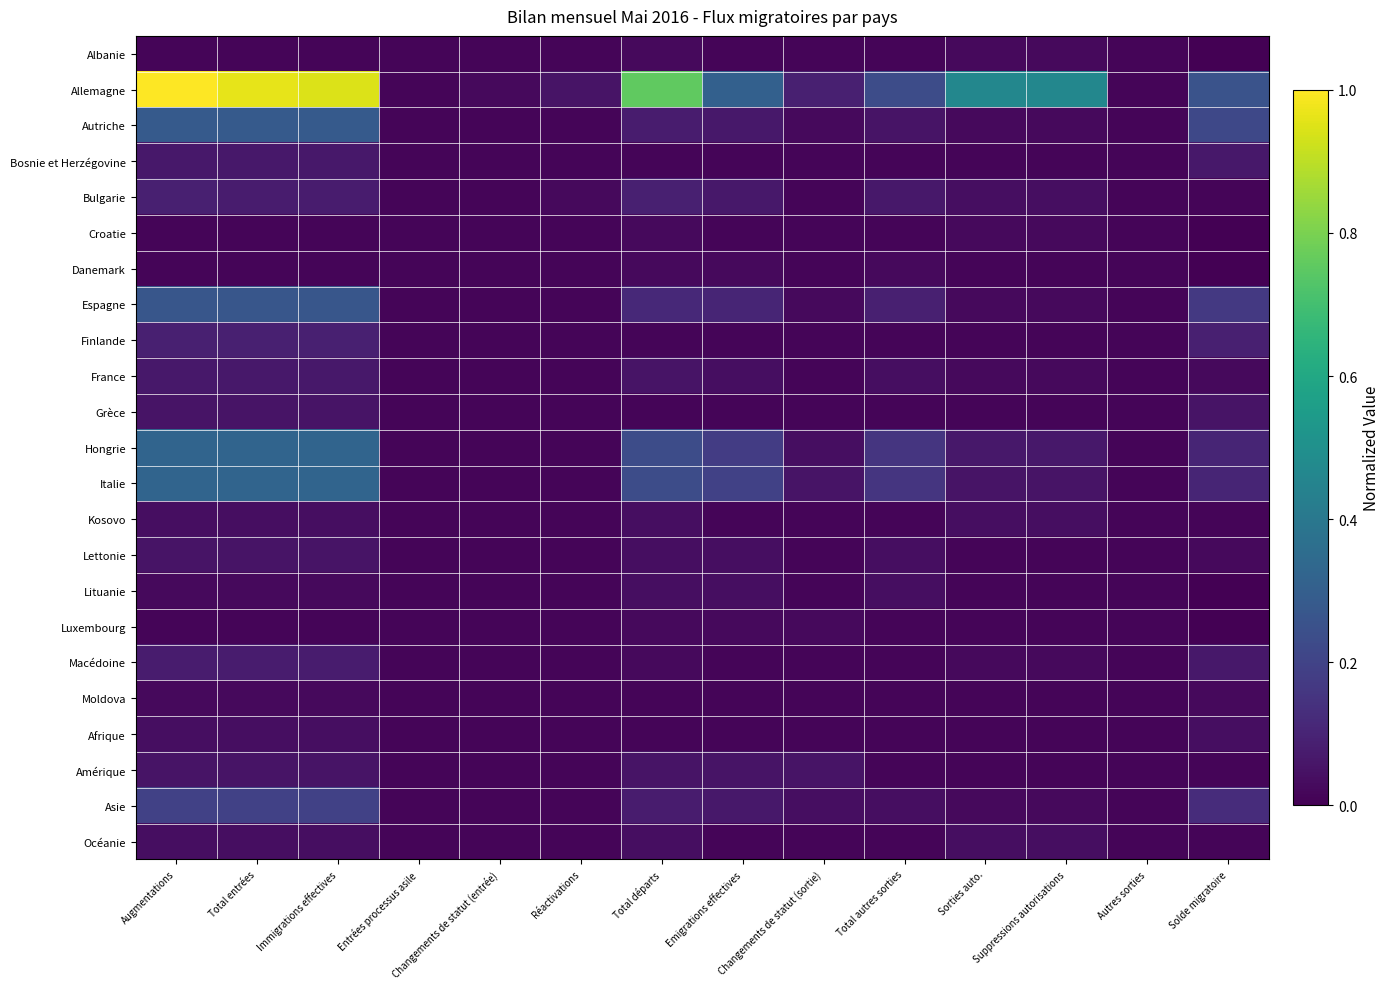

Reading left to right, list all the values displayed in this chart.

Albanie: Augmentations=0.0	Total entrées=0.0	Immigrations effectives=0.0	Entrées processus asile=0.0	Changements de statut (entrée)=0.0	Réactivations=0.0	Total départs=0.0	Emigrations effectives=0.0	Changements de statut (sortie)=0.0	Total autres sorties=0.0	Sorties auto.=0.0	Suppressions autorisations=0.0	Autres sorties=0.0	Solde migratoire=0.0
Allemagne: Augmentations=1.0	Total entrées=1.0	Immigrations effectives=0.9	Entrées processus asile=0.0	Changements de statut (entrée)=0.0	Réactivations=0.1	Total départs=0.8	Emigrations effectives=0.3	Changements de statut (sortie)=0.1	Total autres sorties=0.2	Sorties auto.=0.5	Suppressions autorisations=0.5	Autres sorties=0.0	Solde migratoire=0.3
Autriche: Augmentations=0.3	Total entrées=0.3	Immigrations effectives=0.3	Entrées processus asile=0.0	Changements de statut (entrée)=0.0	Réactivations=0.0	Total départs=0.1	Emigrations effectives=0.1	Changements de statut (sortie)=0.0	Total autres sorties=0.1	Sorties auto.=0.0	Suppressions autorisations=0.0	Autres sorties=0.0	Solde migratoire=0.2
Bosnie et Herzégovine: Augmentations=0.1	Total entrées=0.1	Immigrations effectives=0.1	Entrées processus asile=0.0	Changements de statut (entrée)=0.0	Réactivations=0.0	Total départs=0.0	Emigrations effectives=0.0	Changements de statut (sortie)=0.0	Total autres sorties=0.0	Sorties auto.=0.0	Suppressions autorisations=0.0	Autres sorties=0.0	Solde migratoire=0.1
Bulgarie: Augmentations=0.1	Total entrées=0.1	Immigrations effectives=0.1	Entrées processus asile=0.0	Changements de statut (entrée)=0.0	Réactivations=0.0	Total départs=0.1	Emigrations effectives=0.1	Changements de statut (sortie)=0.0	Total autres sorties=0.1	Sorties auto.=0.0	Suppressions autorisations=0.0	Autres sorties=0.0	Solde migratoire=0.0
Croatie: Augmentations=0.0	Total entrées=0.0	Immigrations effectives=0.0	Entrées processus asile=0.0	Changements de statut (entrée)=0.0	Réactivations=0.0	Total départs=0.0	Emigrations effectives=0.0	Changements de statut (sortie)=0.0	Total autres sorties=0.0	Sorties auto.=0.0	Suppressions autorisations=0.0	Autres sorties=0.0	Solde migratoire=0.0
Danemark: Augmentations=0.0	Total entrées=0.0	Immigrations effectives=0.0	Entrées processus asile=0.0	Changements de statut (entrée)=0.0	Réactivations=0.0	Total départs=0.0	Emigrations effectives=0.0	Changements de statut (sortie)=0.0	Total autres sorties=0.0	Sorties auto.=0.0	Suppressions autorisations=0.0	Autres sorties=0.0	Solde migratoire=0.0
Espagne: Augmentations=0.3	Total entrées=0.3	Immigrations effectives=0.3	Entrées processus asile=0.0	Changements de statut (entrée)=0.0	Réactivations=0.0	Total départs=0.1	Emigrations effectives=0.1	Changements de statut (sortie)=0.0	Total autres sorties=0.1	Sorties auto.=0.0	Suppressions autorisations=0.0	Autres sorties=0.0	Solde migratoire=0.2
Finlande: Augmentations=0.1	Total entrées=0.1	Immigrations effectives=0.1	Entrées processus asile=0.0	Changements de statut (entrée)=0.0	Réactivations=0.0	Total départs=0.0	Emigrations effectives=0.0	Changements de statut (sortie)=0.0	Total autres sorties=0.0	Sorties auto.=0.0	Suppressions autorisations=0.0	Autres sorties=0.0	Solde migratoire=0.1
France: Augmentations=0.1	Total entrées=0.1	Immigrations effectives=0.1	Entrées processus asile=0.0	Changements de statut (entrée)=0.0	Réactivations=0.0	Total départs=0.1	Emigrations effectives=0.0	Changements de statut (sortie)=0.0	Total autres sorties=0.0	Sorties auto.=0.0	Suppressions autorisations=0.0	Autres sorties=0.0	Solde migratoire=0.0
Grèce: Augmentations=0.1	Total entrées=0.1	Immigrations effectives=0.1	Entrées processus asile=0.0	Changements de statut (entrée)=0.0	Réactivations=0.0	Total départs=0.0	Emigrations effectives=0.0	Changements de statut (sortie)=0.0	Total autres sorties=0.0	Sorties auto.=0.0	Suppressions autorisations=0.0	Autres sorties=0.0	Solde migratoire=0.1
Hongrie: Augmentations=0.3	Total entrées=0.3	Immigrations effectives=0.3	Entrées processus asile=0.0	Changements de statut (entrée)=0.0	Réactivations=0.0	Total départs=0.2	Emigrations effectives=0.2	Changements de statut (sortie)=0.0	Total autres sorties=0.2	Sorties auto.=0.1	Suppressions autorisations=0.1	Autres sorties=0.0	Solde migratoire=0.1
Italie: Augmentations=0.3	Total entrées=0.3	Immigrations effectives=0.3	Entrées processus asile=0.0	Changements de statut (entrée)=0.0	Réactivations=0.0	Total départs=0.2	Emigrations effectives=0.2	Changements de statut (sortie)=0.1	Total autres sorties=0.2	Sorties auto.=0.1	Suppressions autorisations=0.1	Autres sorties=0.0	Solde migratoire=0.1
Kosovo: Augmentations=0.0	Total entrées=0.0	Immigrations effectives=0.0	Entrées processus asile=0.0	Changements de statut (entrée)=0.0	Réactivations=0.0	Total départs=0.0	Emigrations effectives=0.0	Changements de statut (sortie)=0.0	Total autres sorties=0.0	Sorties auto.=0.0	Suppressions autorisations=0.0	Autres sorties=0.0	Solde migratoire=0.0
Lettonie: Augmentations=0.1	Total entrées=0.1	Immigrations effectives=0.1	Entrées processus asile=0.0	Changements de statut (entrée)=0.0	Réactivations=0.0	Total départs=0.0	Emigrations effectives=0.0	Changements de statut (sortie)=0.0	Total autres sorties=0.0	Sorties auto.=0.0	Suppressions autorisations=0.0	Autres sorties=0.0	Solde migratoire=0.0
Lituanie: Augmentations=0.0	Total entrées=0.0	Immigrations effectives=0.0	Entrées processus asile=0.0	Changements de statut (entrée)=0.0	Réactivations=0.0	Total départs=0.0	Emigrations effectives=0.0	Changements de statut (sortie)=0.0	Total autres sorties=0.0	Sorties auto.=0.0	Suppressions autorisations=0.0	Autres sorties=0.0	Solde migratoire=0.0
Luxembourg: Augmentations=0.0	Total entrées=0.0	Immigrations effectives=0.0	Entrées processus asile=0.0	Changements de statut (entrée)=0.0	Réactivations=0.0	Total départs=0.0	Emigrations effectives=0.0	Changements de statut (sortie)=0.0	Total autres sorties=0.0	Sorties auto.=0.0	Suppressions autorisations=0.0	Autres sorties=0.0	Solde migratoire=0.0
Macédoine: Augmentations=0.1	Total entrées=0.1	Immigrations effectives=0.1	Entrées processus asile=0.0	Changements de statut (entrée)=0.0	Réactivations=0.0	Total départs=0.0	Emigrations effectives=0.0	Changements de statut (sortie)=0.0	Total autres sorties=0.0	Sorties auto.=0.0	Suppressions autorisations=0.0	Autres sorties=0.0	Solde migratoire=0.1
Moldova: Augmentations=0.0	Total entrées=0.0	Immigrations effectives=0.0	Entrées processus asile=0.0	Changements de statut (entrée)=0.0	Réactivations=0.0	Total départs=0.0	Emigrations effectives=0.0	Changements de statut (sortie)=0.0	Total autres sorties=0.0	Sorties auto.=0.0	Suppressions autorisations=0.0	Autres sorties=0.0	Solde migratoire=0.0
Afrique: Augmentations=0.0	Total entrées=0.0	Immigrations effectives=0.0	Entrées processus asile=0.0	Changements de statut (entrée)=0.0	Réactivations=0.0	Total départs=0.0	Emigrations effectives=0.0	Changements de statut (sortie)=0.0	Total autres sorties=0.0	Sorties auto.=0.0	Suppressions autorisations=0.0	Autres sorties=0.0	Solde migratoire=0.0
Amérique: Augmentations=0.1	Total entrées=0.1	Immigrations effectives=0.1	Entrées processus asile=0.0	Changements de statut (entrée)=0.0	Réactivations=0.0	Total départs=0.1	Emigrations effectives=0.1	Changements de statut (sortie)=0.1	Total autres sorties=0.0	Sorties auto.=0.0	Suppressions autorisations=0.0	Autres sorties=0.0	Solde migratoire=0.0
Asie: Augmentations=0.2	Total entrées=0.2	Immigrations effectives=0.2	Entrées processus asile=0.0	Changements de statut (entrée)=0.0	Réactivations=0.0	Total départs=0.1	Emigrations effectives=0.1	Changements de statut (sortie)=0.0	Total autres sorties=0.0	Sorties auto.=0.0	Suppressions autorisations=0.0	Autres sorties=0.0	Solde migratoire=0.1
Océanie: Augmentations=0.0	Total entrées=0.0	Immigrations effectives=0.0	Entrées processus asile=0.0	Changements de statut (entrée)=0.0	Réactivations=0.0	Total départs=0.0	Emigrations effectives=0.0	Changements de statut (sortie)=0.0	Total autres sorties=0.0	Sorties auto.=0.0	Suppressions autorisations=0.0	Autres sorties=0.0	Solde migratoire=0.0